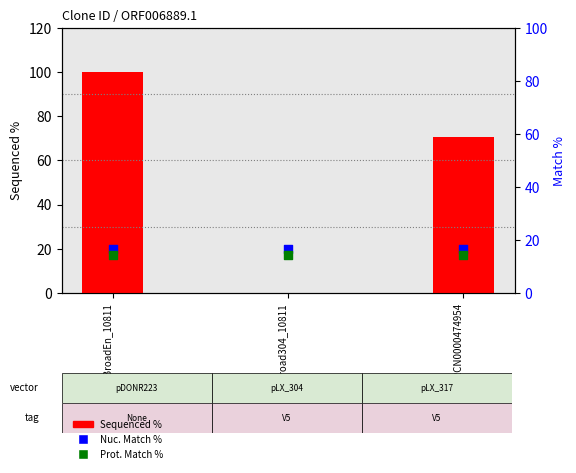

What are all the series names shown in the legend?

Sequenced %, Nuc. Match %, Prot. Match %